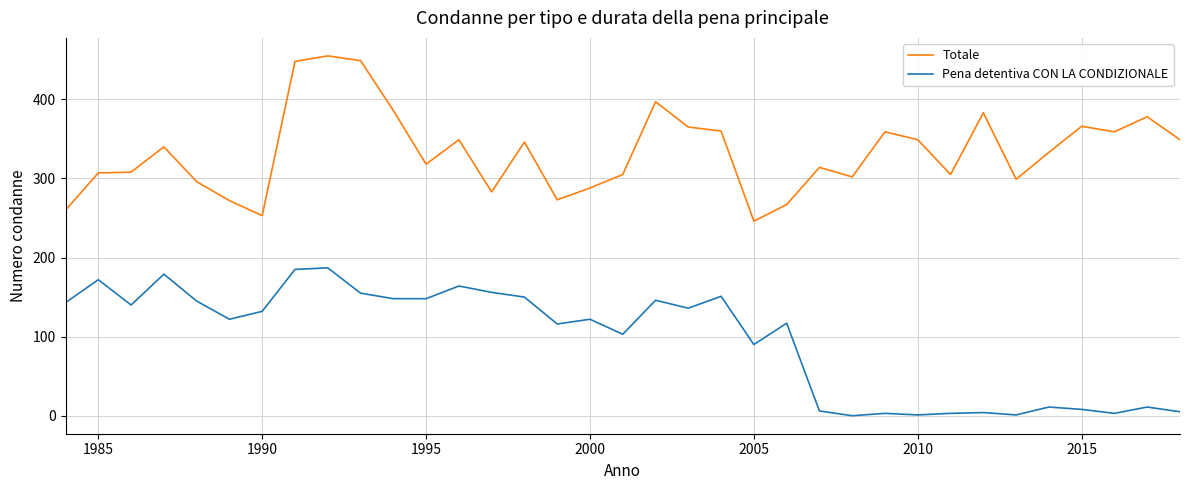

What is the greatest value displayed?

455